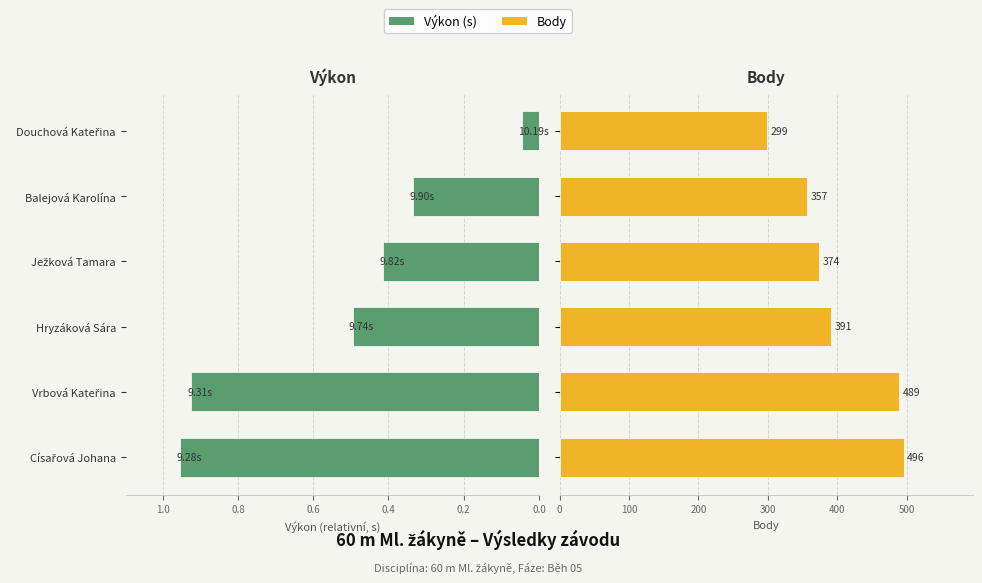

What is the sum of all Výkon (s) values?

3.2